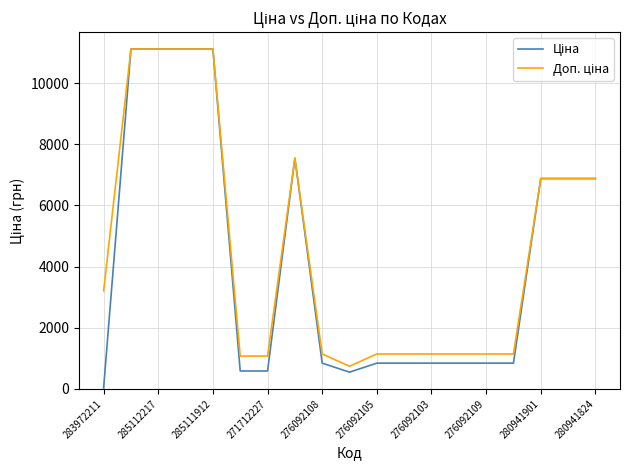

At which category does the chart reach its minimum across all series?

283972211